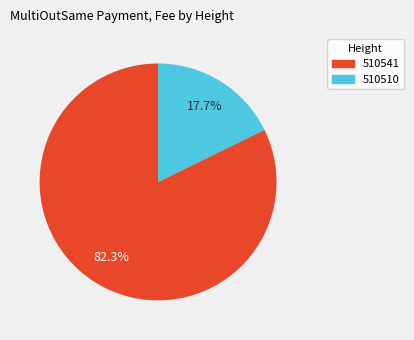

What is the smallest slice in the pie chart?

510510